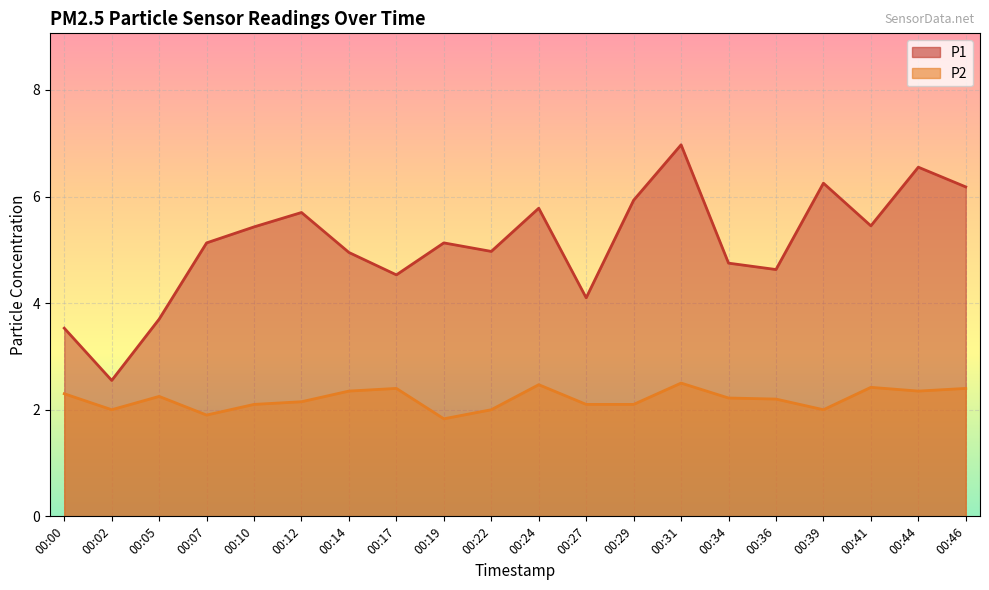

The value of P2 at 00:05 is 3.1. True or false?

False